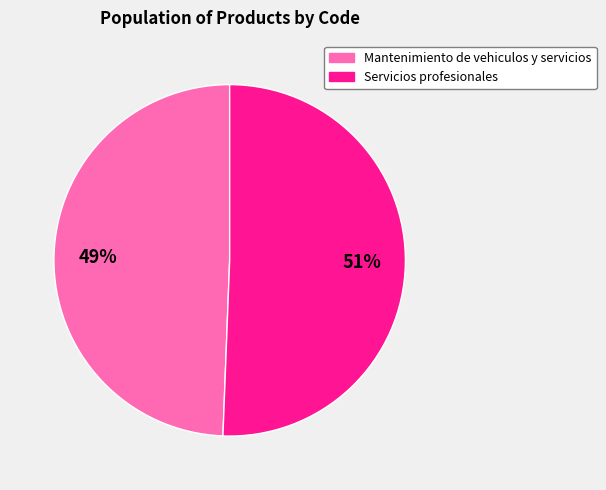

How many segments does this pie chart have?

2